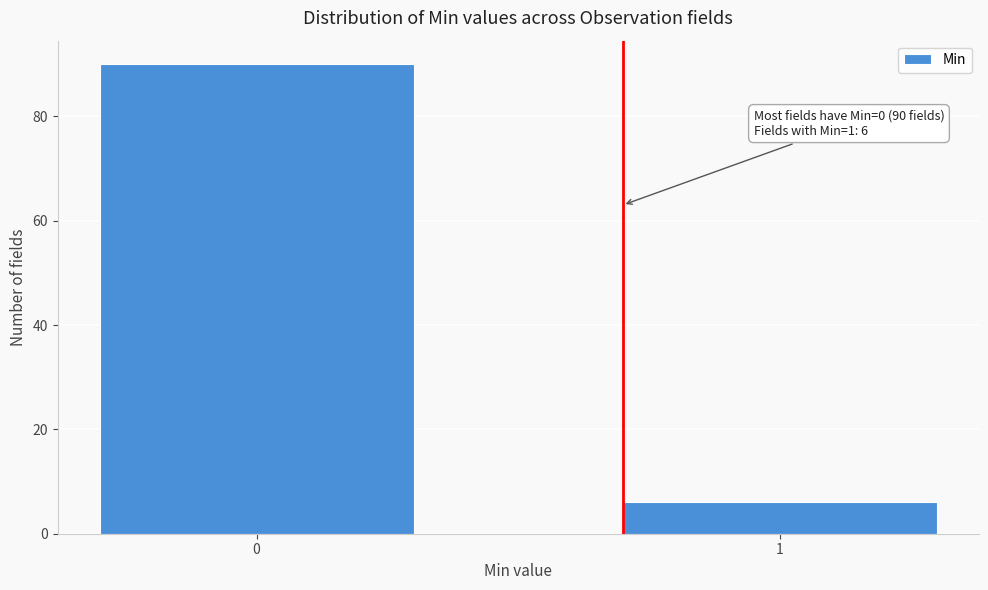

Reading left to right, what are all the values shown in this chart?

0=90	1=6